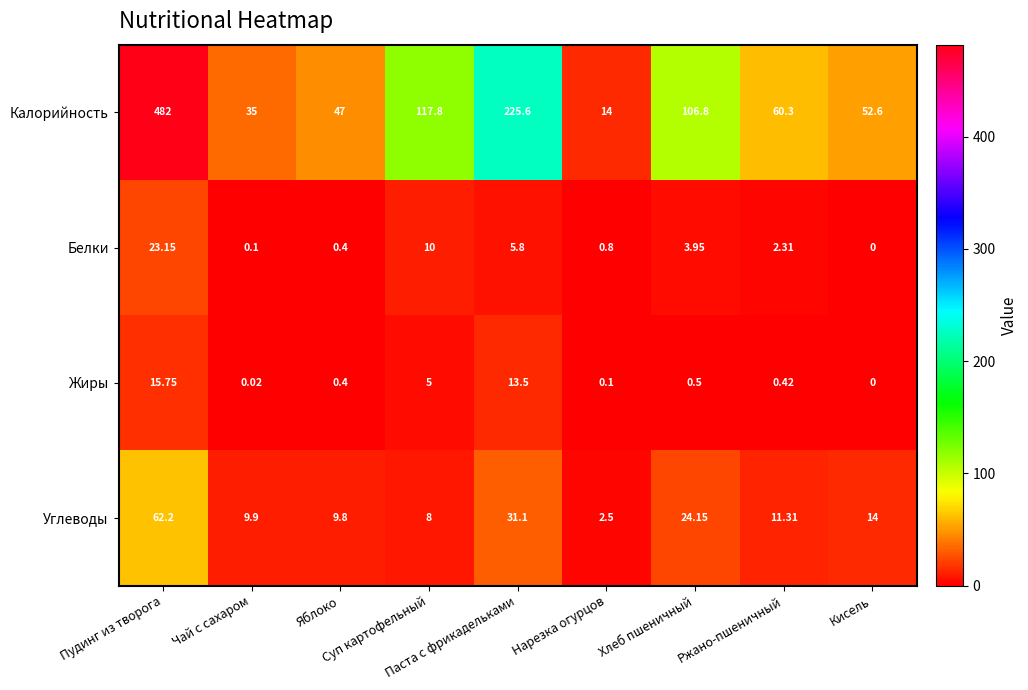

List the series in order of their peak value, lowest first.

Жиры, Белки, Углеводы, Калорийность